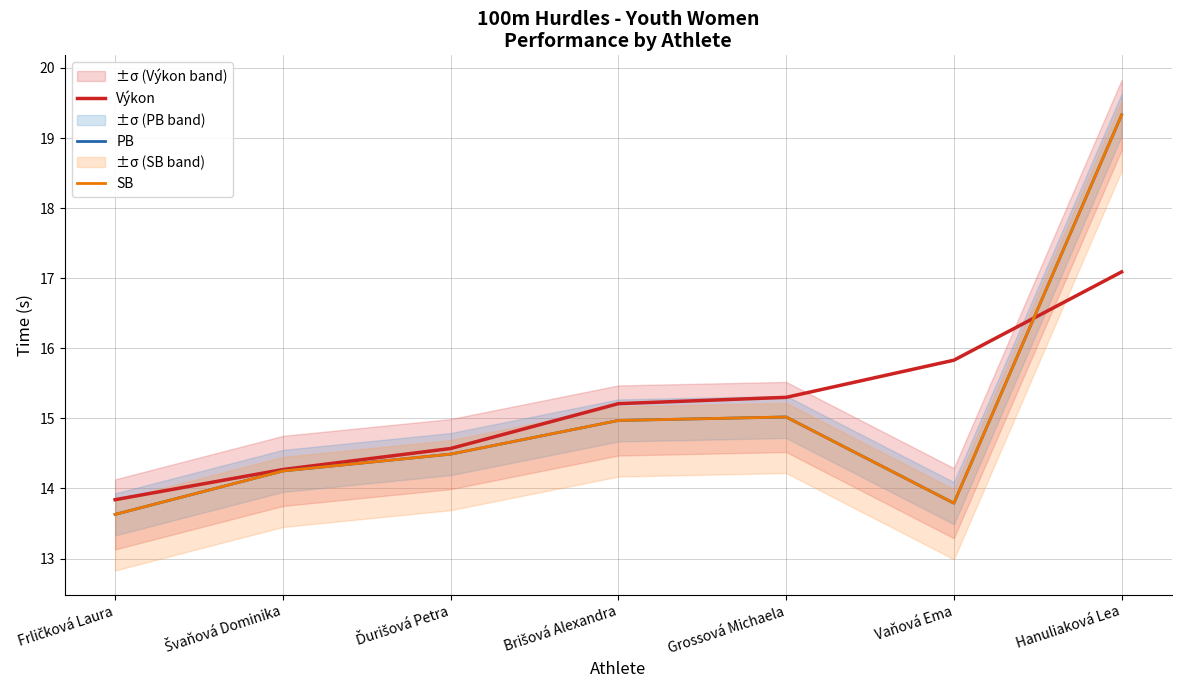

At which label is Výkon closest to 15?

Brišová Alexandra